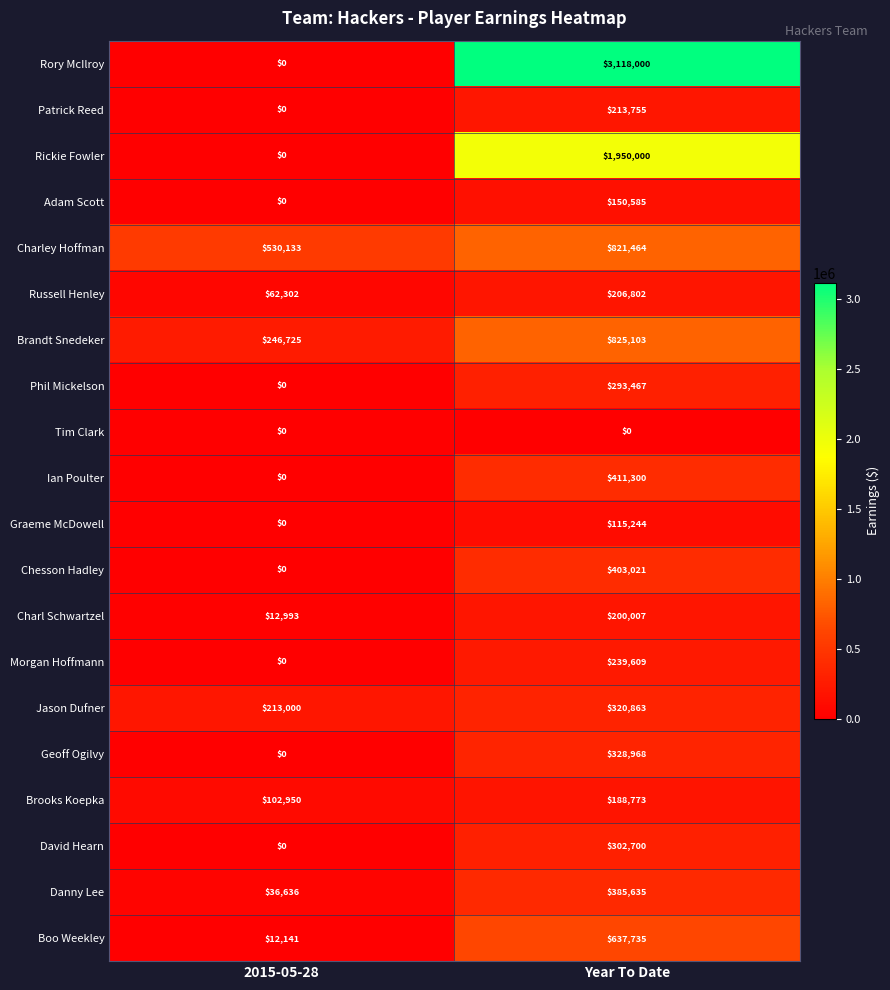

Which series has the largest range (max minus min)?

Rory McIlroy